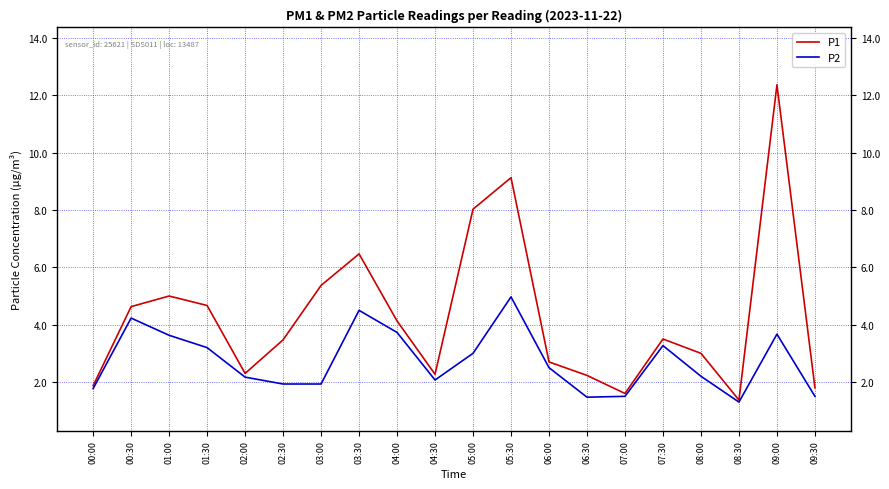

In P1, how many points are higher than both neighbors (excluding endpoints)?

5